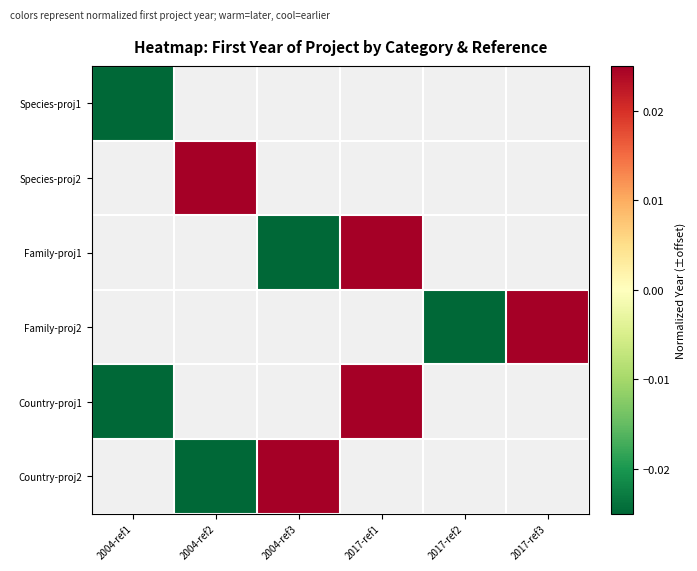

Which label corresponds to the largest value in the chart?

2004-ref2